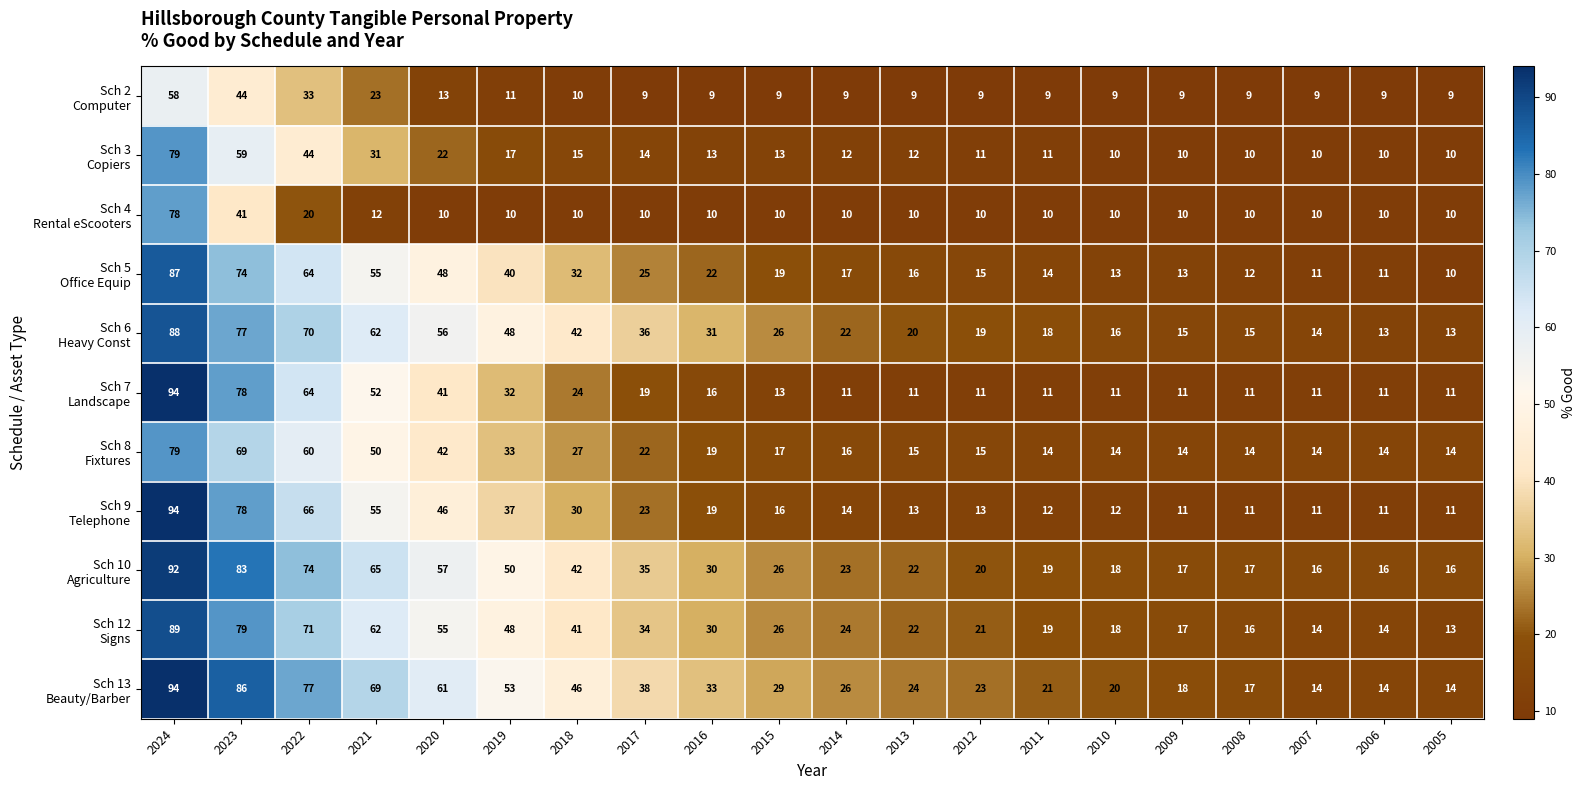

What is the minimum value shown in the chart?

9